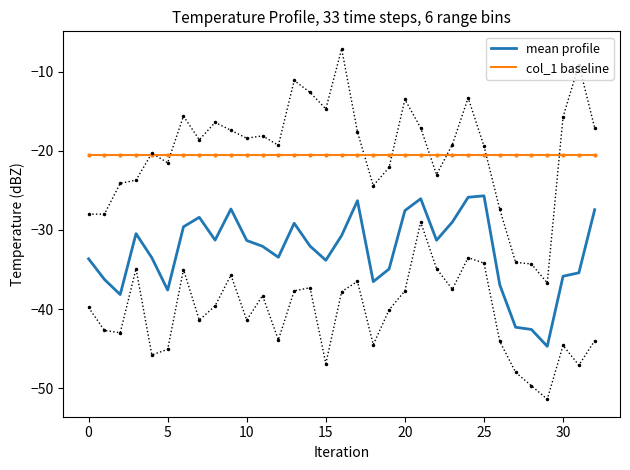

What is the sum of the col_1 baseline values at 21 and 19?

-40.9